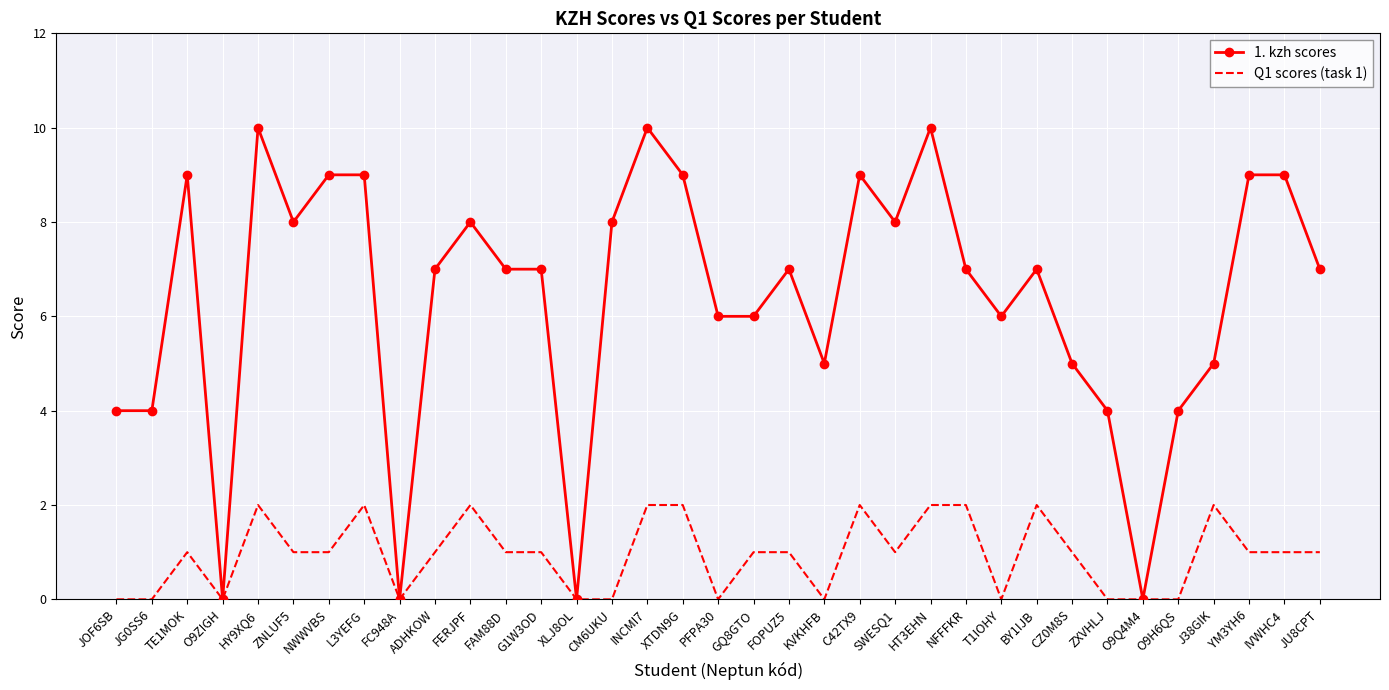

The value of 1. kzh scores at FAM88D is 3. True or false?

False